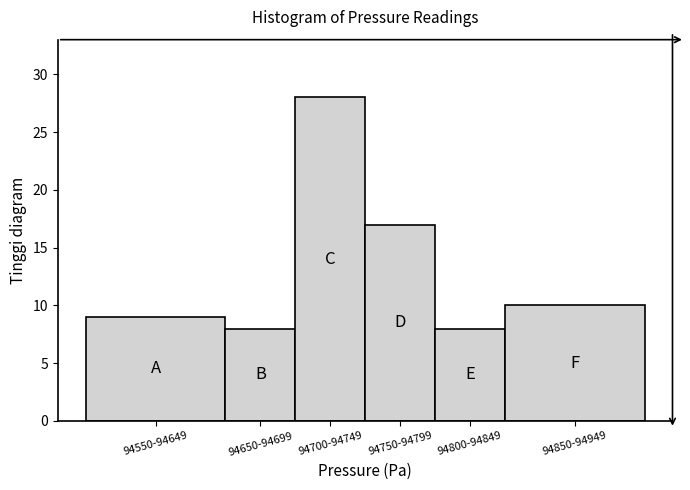

Reading right to left, list all the values displayed in this chart.

10	8	17	28	8	9